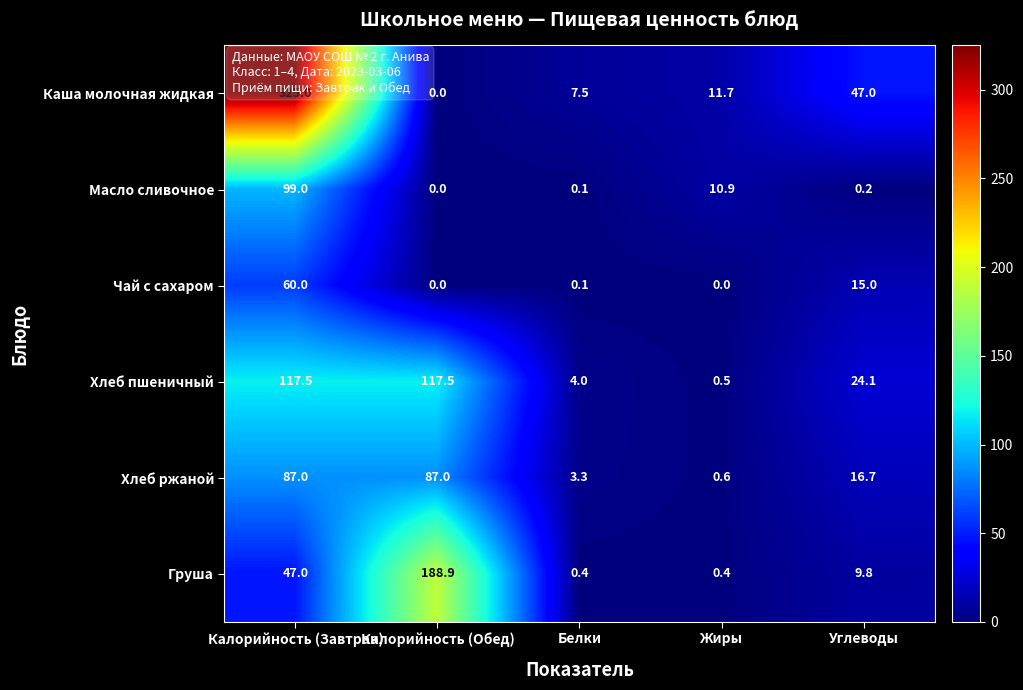

Is it true that Груша equals 9.8 at Углеводы?

True